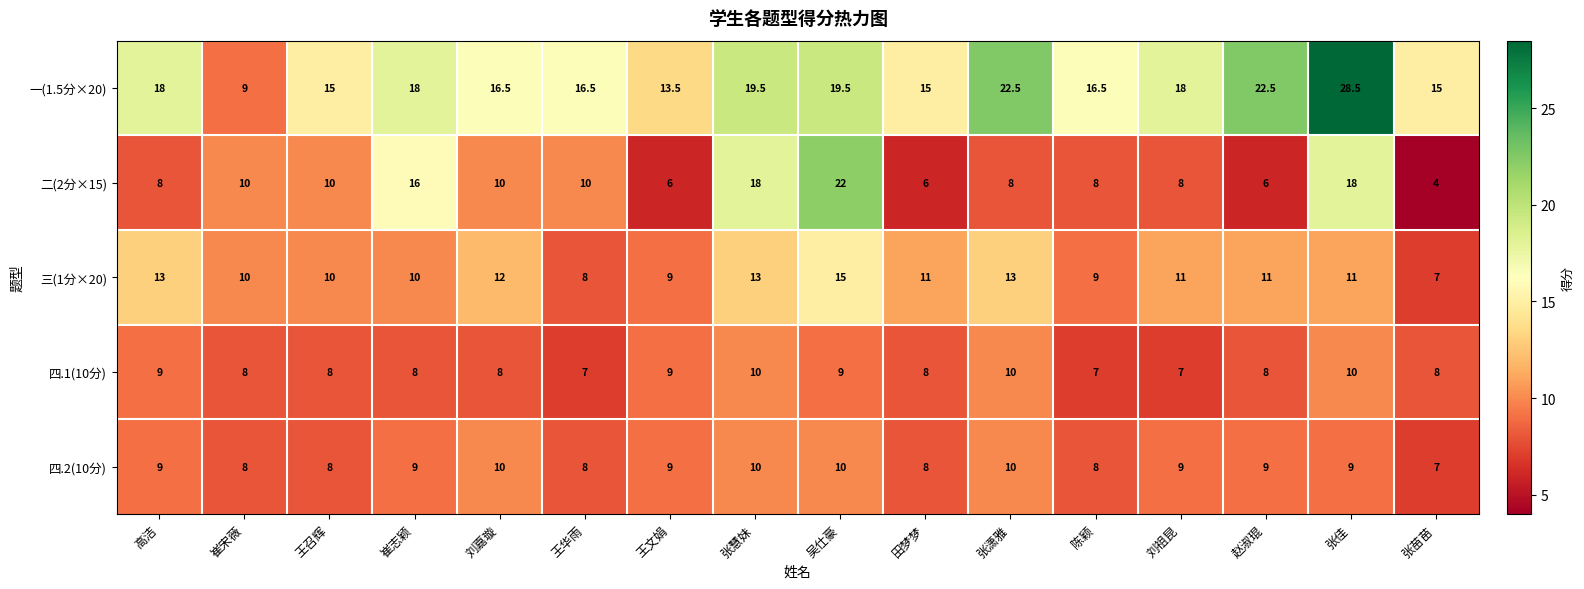

Read the 三(1分×20) value at 刘祖昆.

11.0